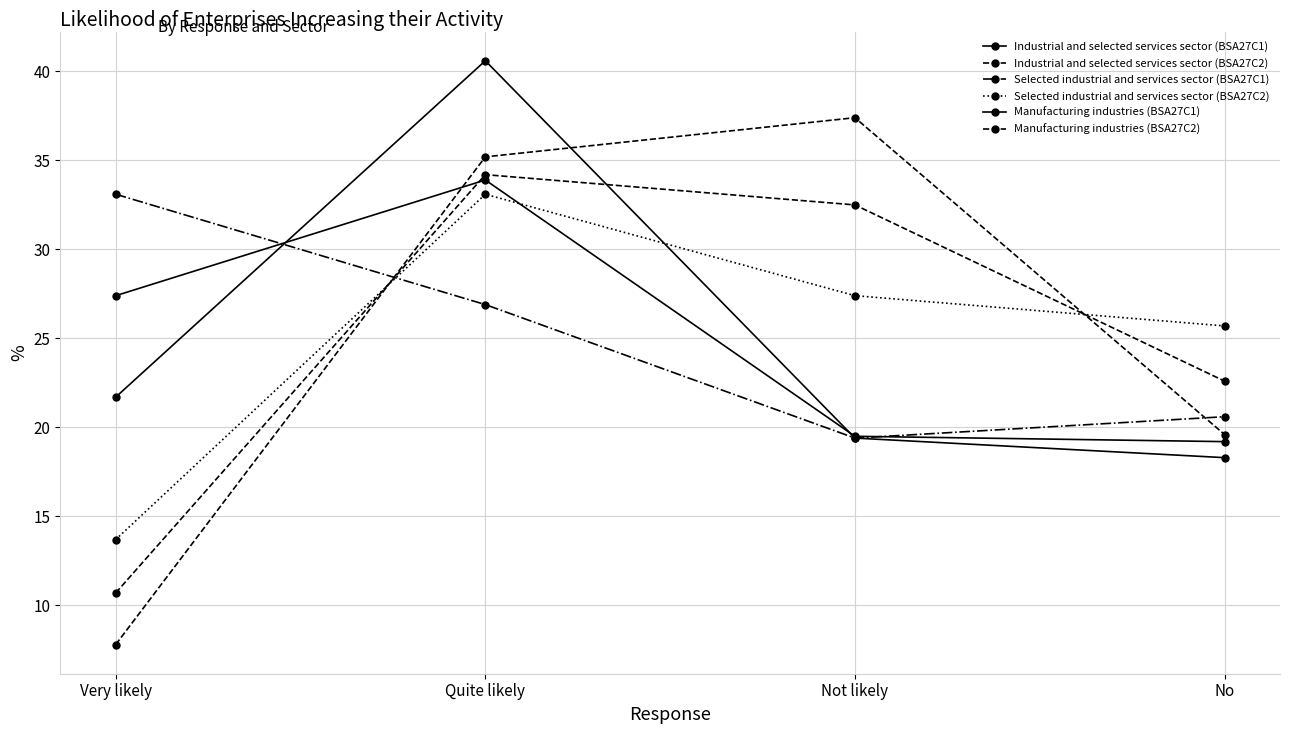

Reading left to right, what are all the values shown in this chart?

Industrial and selected services sector (BSA27C1): Very likely=27.4	Quite likely=33.9	Not likely=19.5	No=19.2
Industrial and selected services sector (BSA27C2): Very likely=10.7	Quite likely=34.2	Not likely=32.5	No=22.6
Selected industrial and services sector (BSA27C1): Very likely=33.1	Quite likely=26.9	Not likely=19.4	No=20.6
Selected industrial and services sector (BSA27C2): Very likely=13.7	Quite likely=33.1	Not likely=27.4	No=25.7
Manufacturing industries (BSA27C1): Very likely=21.7	Quite likely=40.6	Not likely=19.4	No=18.3
Manufacturing industries (BSA27C2): Very likely=7.8	Quite likely=35.2	Not likely=37.4	No=19.6